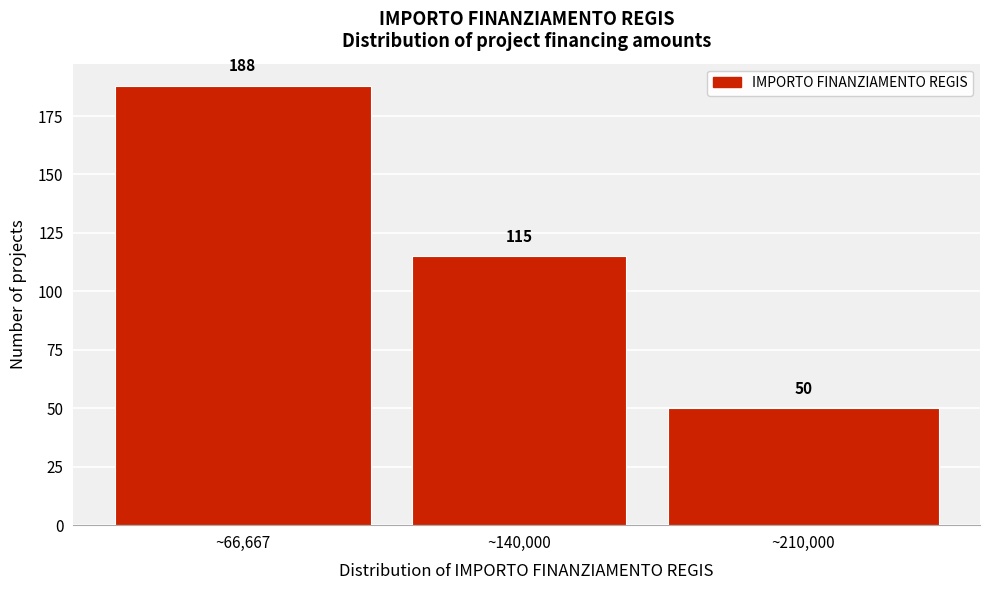

Reading right to left, extract all data points from this chart.

50	115	188